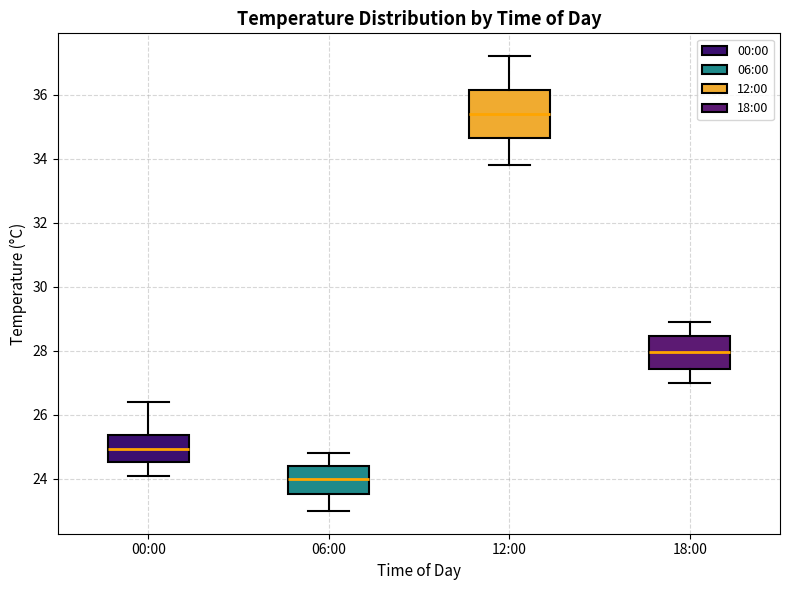

Where is the upper edge of the box for 18:00 on the y-axis? The values are not printed on the chart, so give them approximately, as read against the axis.

28.4